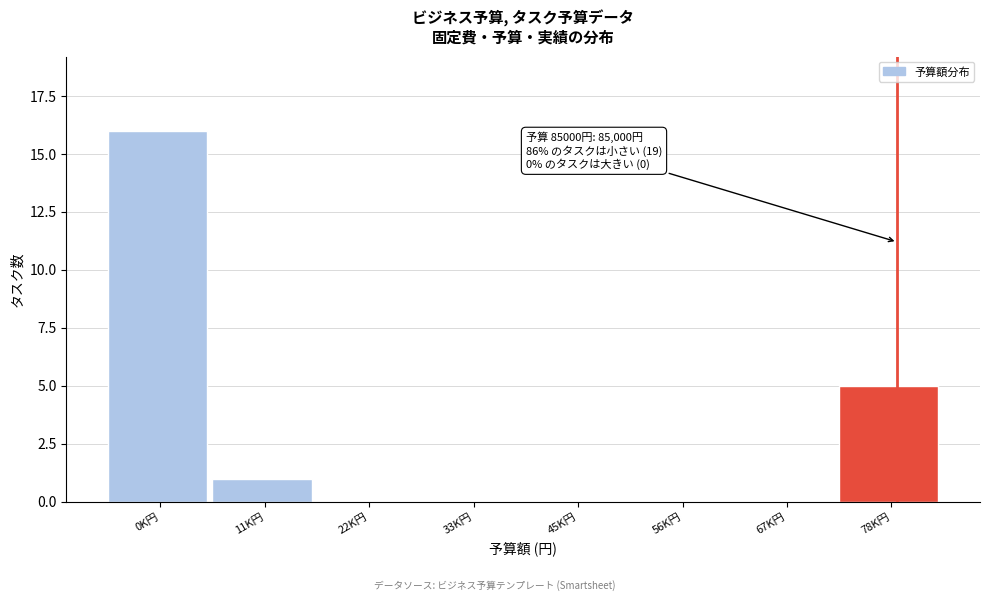

Reading left to right, list all the values displayed in this chart.

0K円=16	11K円=1	22K円=0	33K円=0	45K円=0	56K円=0	67K円=0	78K円=5